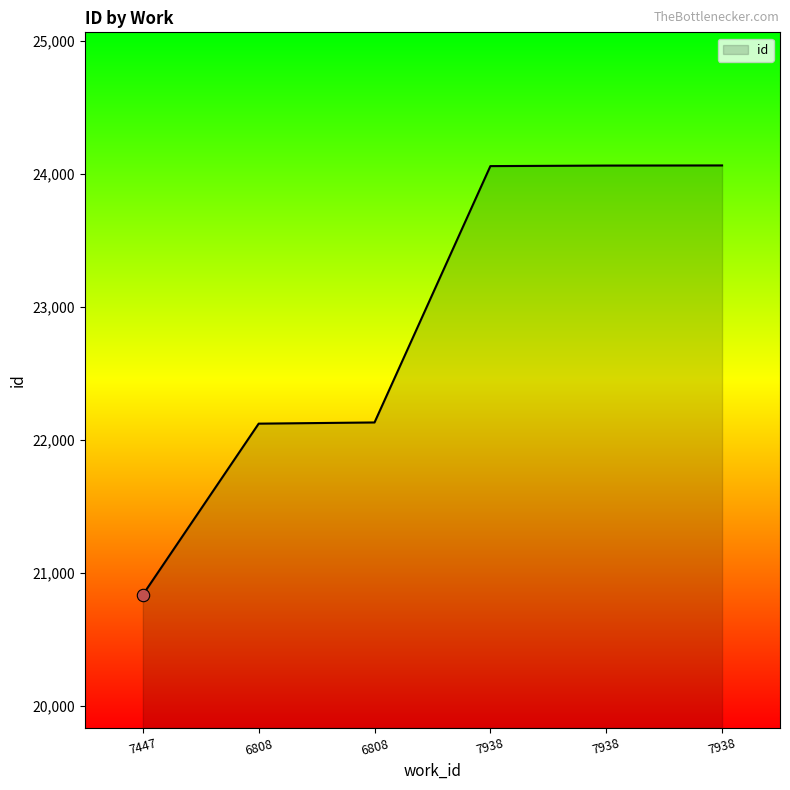

Between 7447 and 7938, which is larger?

7938